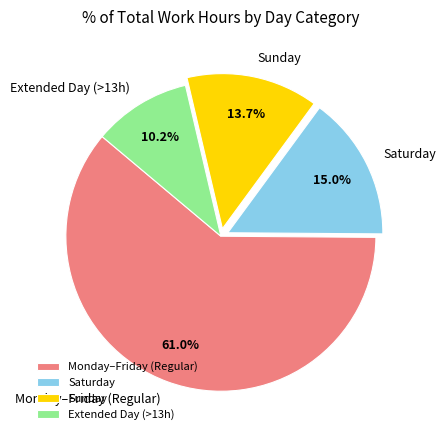

Which category has the biggest portion of the pie?

Monday–Friday (Regular)